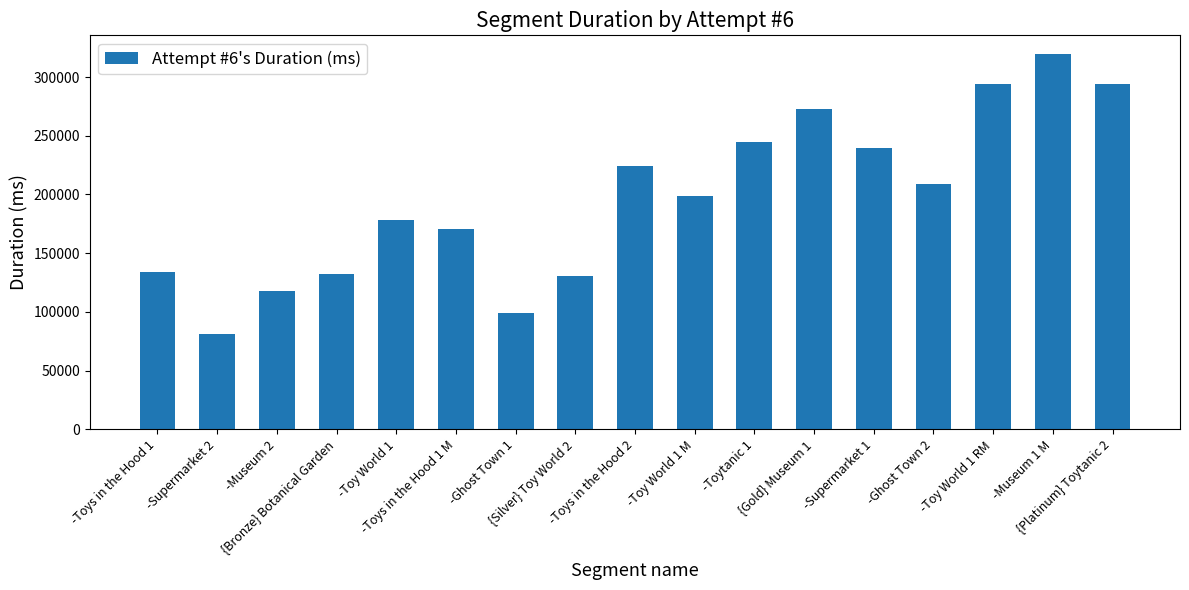

The value at -Ghost Town 1 is 98747. True or false?

True